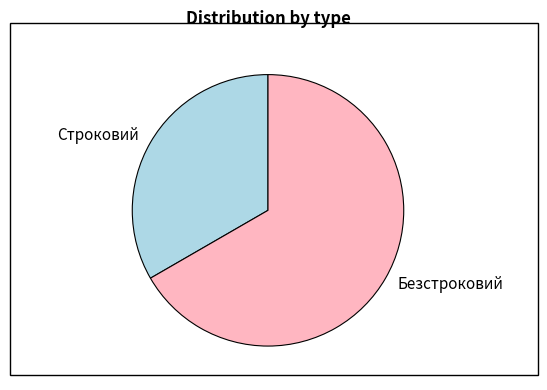

Which has a higher value, Безстроковий or Строковий?

Безстроковий